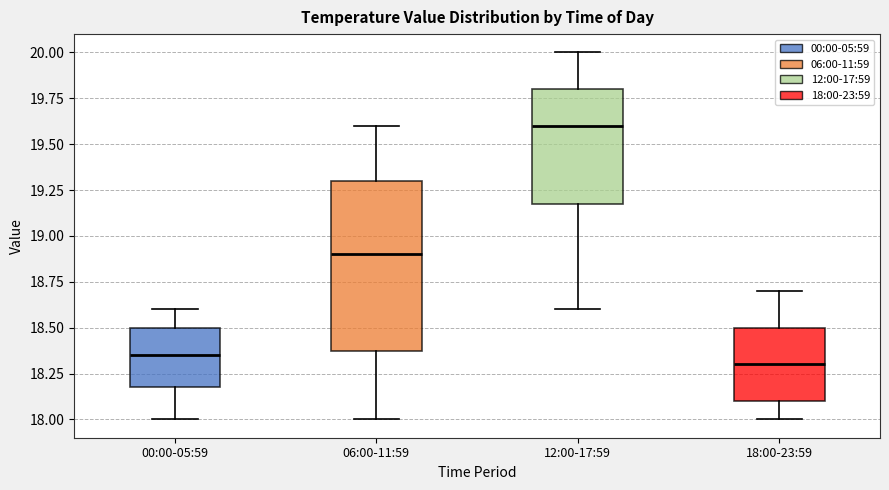

Reading left to right, transcribe this box plot: for each box, give where its median line is, the range the box spans, and where its two whiskers end, as read against the y-axis. The values are not printed on the chart, so give them approximately, as read against the axis.

00:00-05:59: median 18.35, box 18.20 to 18.50, whiskers 18.00 to 18.60
06:00-11:59: median 18.90, box 18.40 to 19.30, whiskers 18.00 to 19.60
12:00-17:59: median 19.60, box 19.20 to 19.80, whiskers 18.60 to 20.00
18:00-23:59: median 18.30, box 18.10 to 18.50, whiskers 18.00 to 18.70